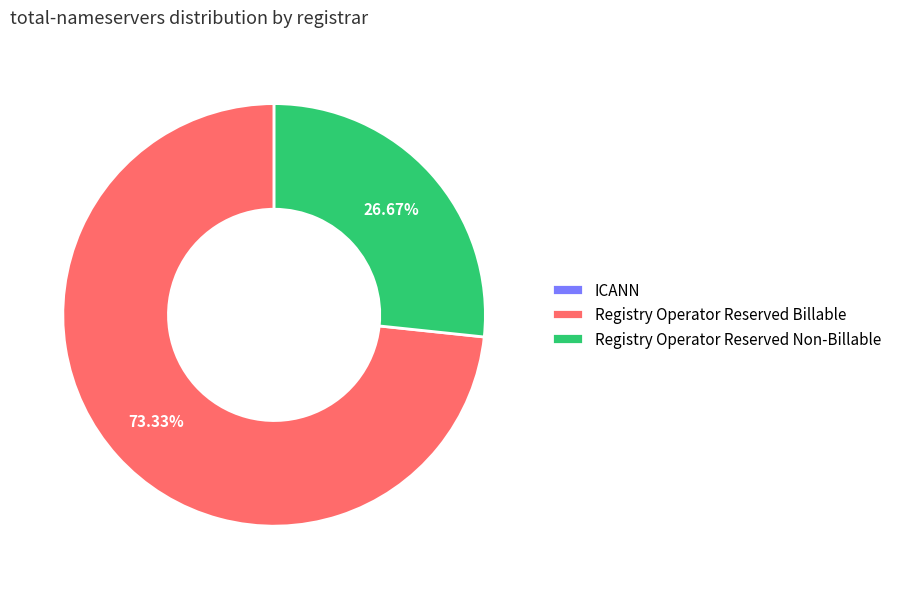

Do Registry Operator Reserved Non-Billable and Registry Operator Reserved Billable together represent more than half of the pie?

Yes